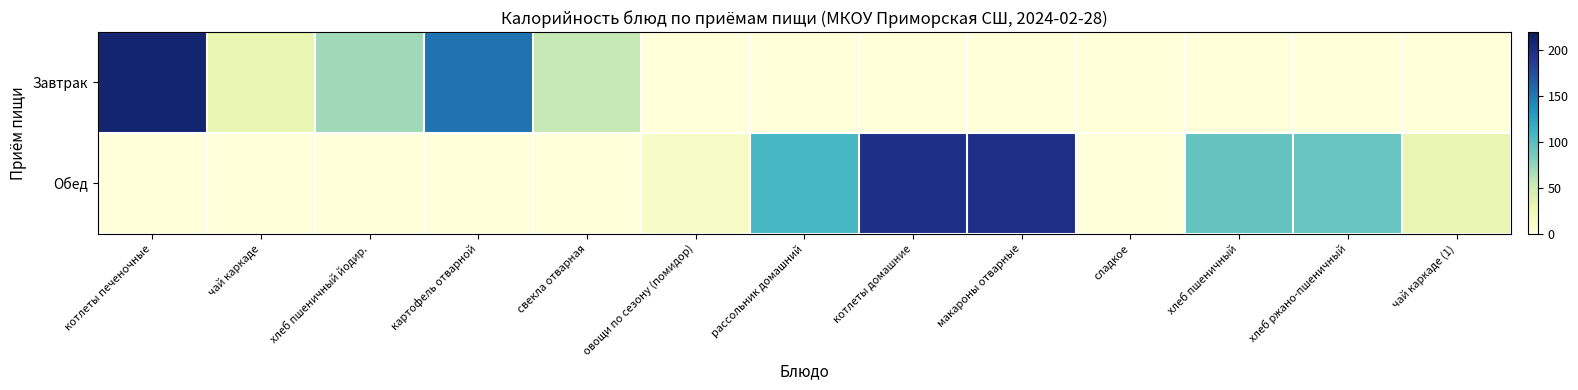

At which category is the sum across all series the highest?

котлеты печеночные